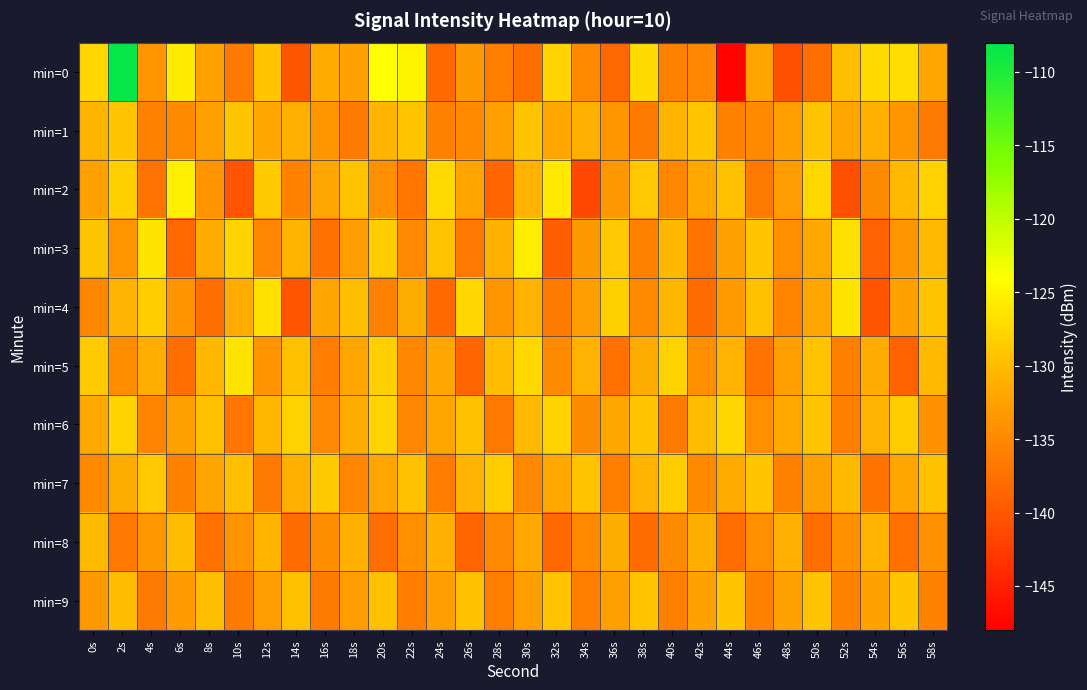

At how many categories does at least one series exceed -124?

1